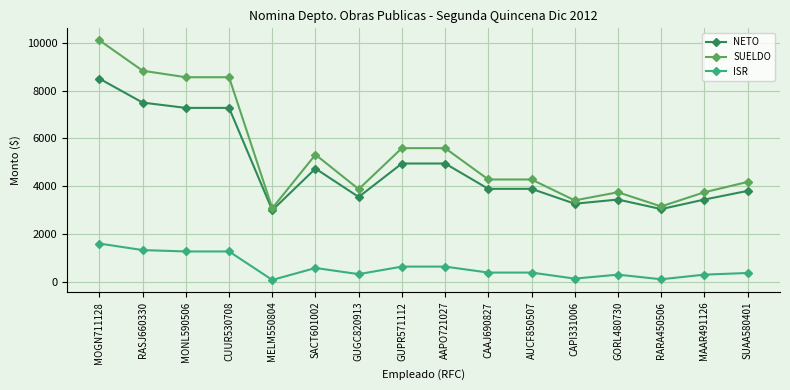

At which label does ISR reach its peak?

MOGN711128